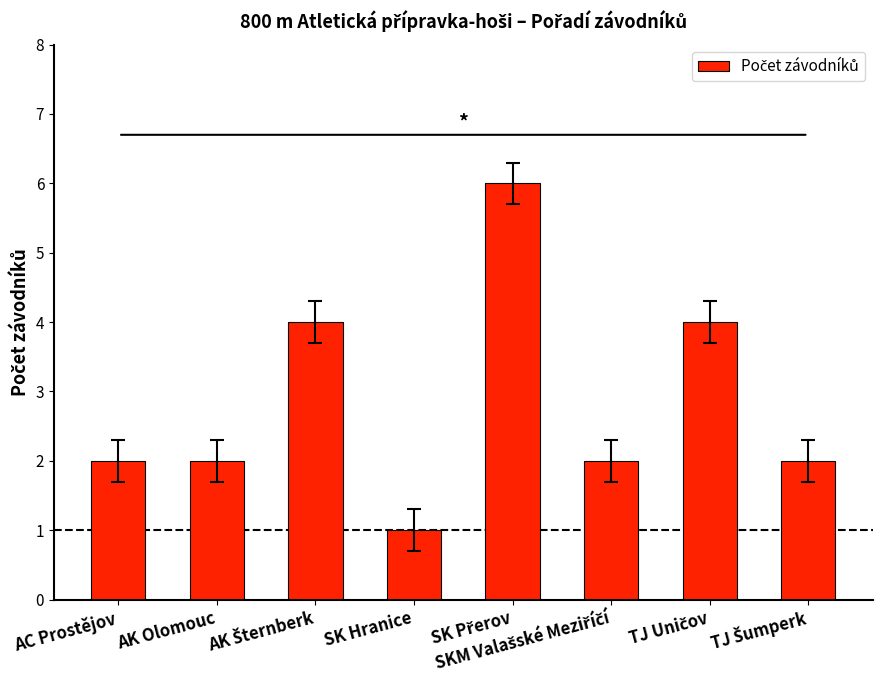

What position from the left is SK Hranice?

4